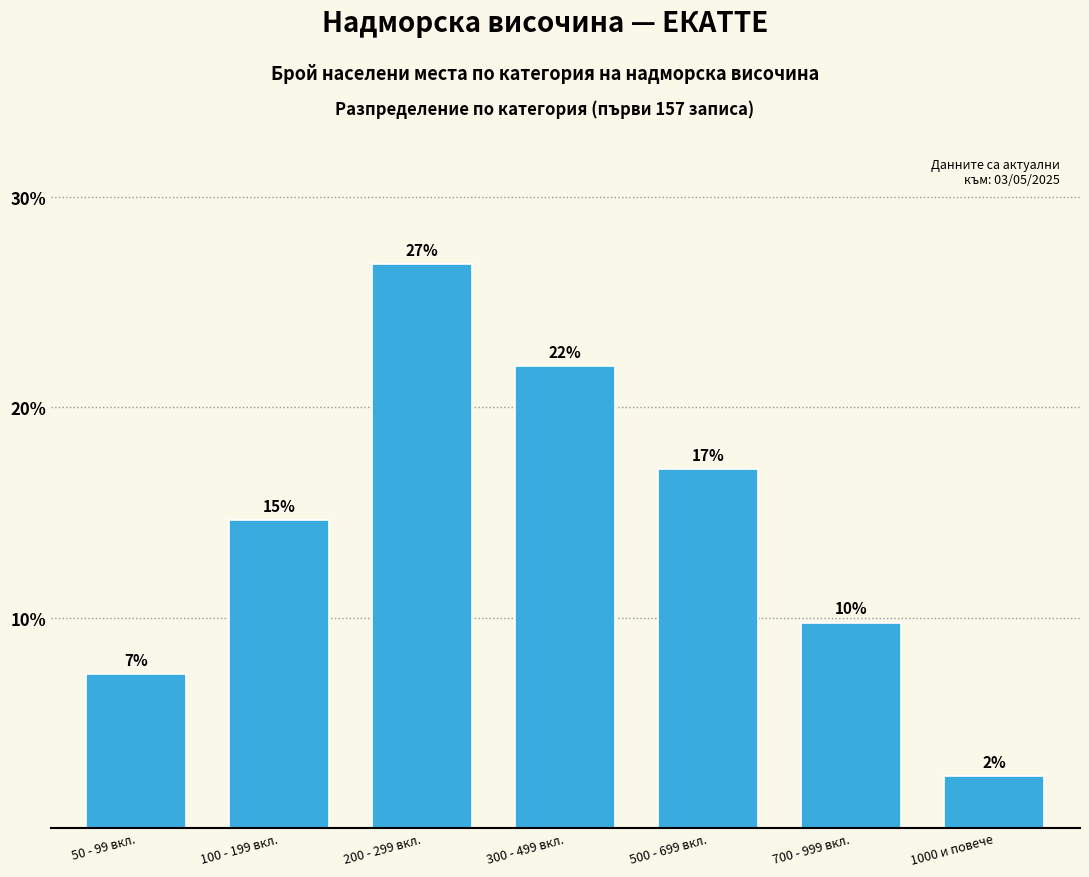

List the labels in order of value, smallest first.

1000 и повече, 50 - 99 вкл., 700 - 999 вкл., 100 - 199 вкл., 500 - 699 вкл., 300 - 499 вкл., 200 - 299 вкл.